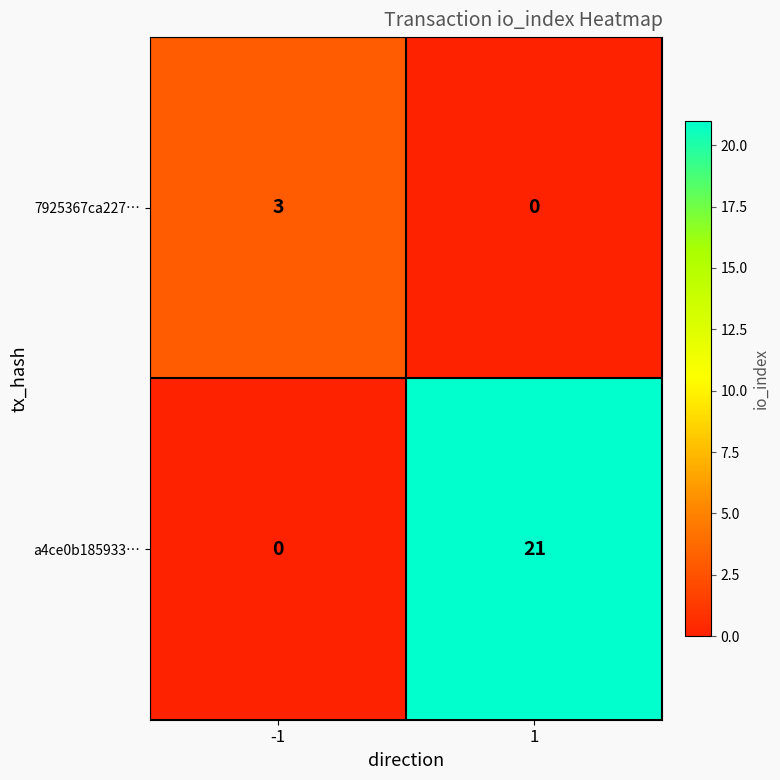

What is the sum of all a4ce0b185933… values?

21